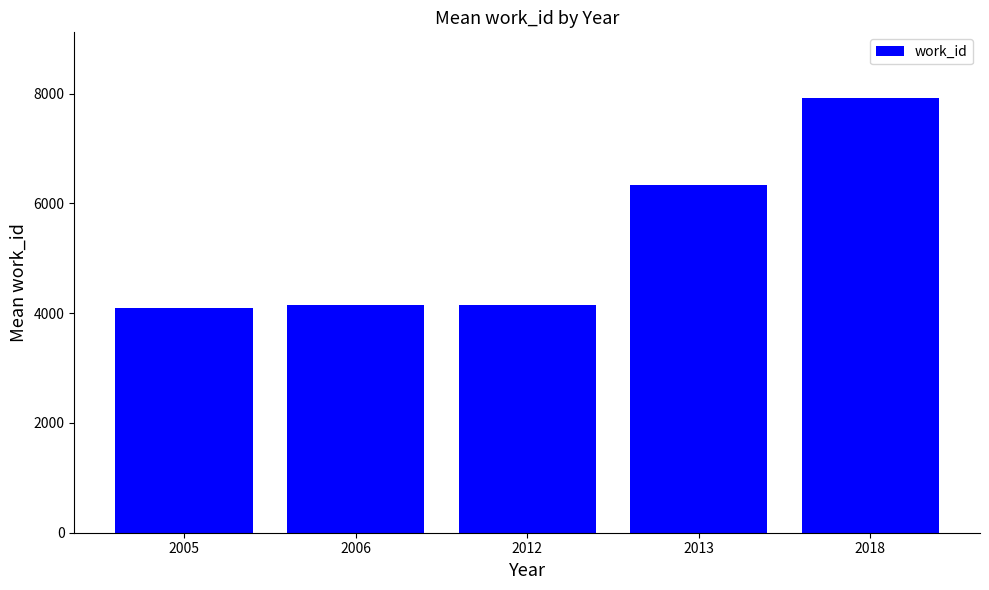

What is the ratio of the value at 2006 to the value at 2013?

0.7